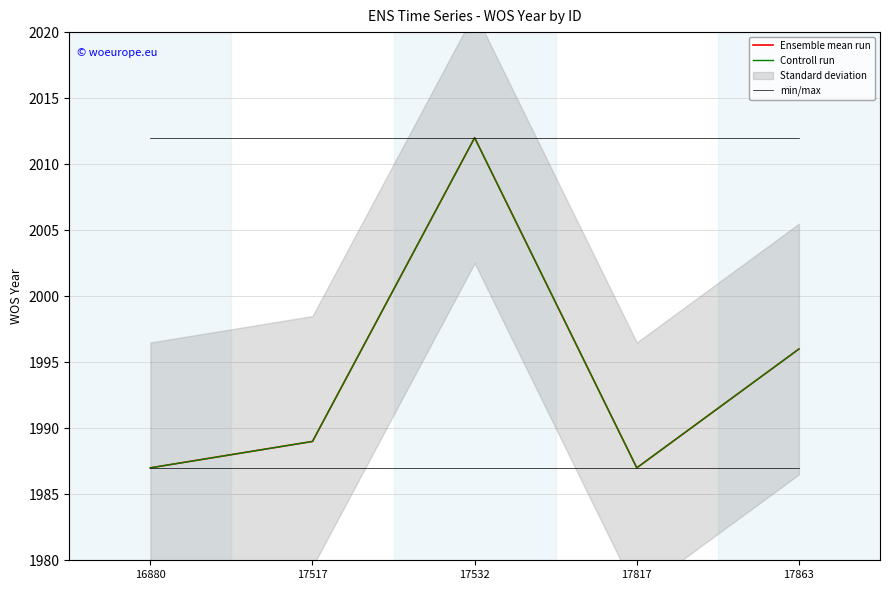

Which series has the largest range (max minus min)?

Ensemble mean run